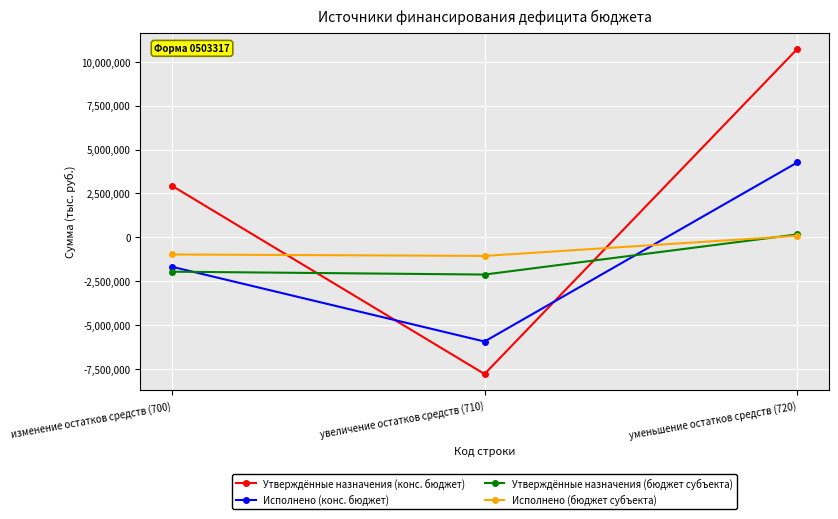

At which category is the sum across all series the highest?

уменьшение остатков средств (720)